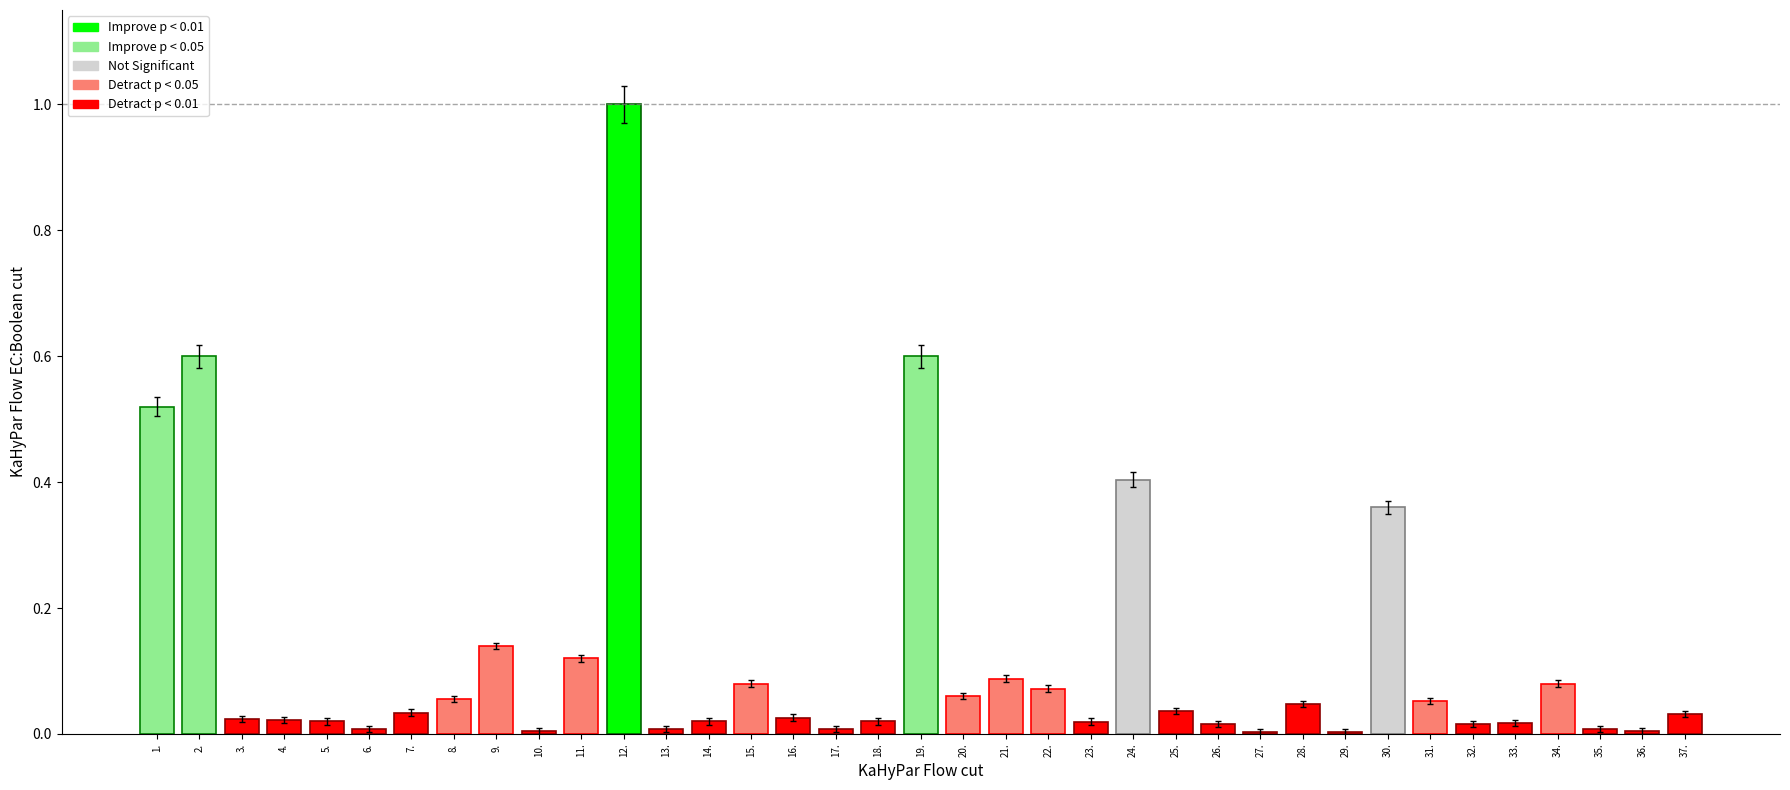

What position from the right is 37.?

1